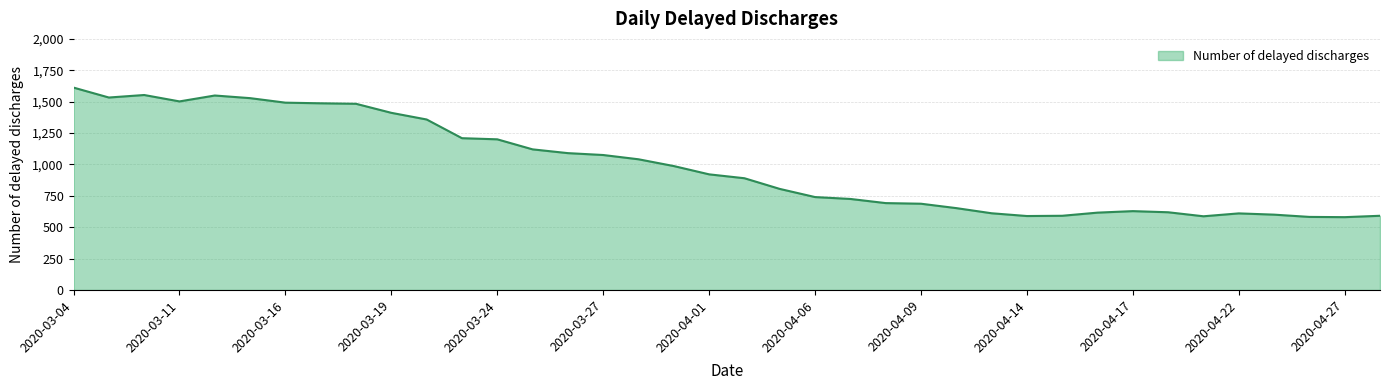

What is the difference between the maximum and minimum values?

1032